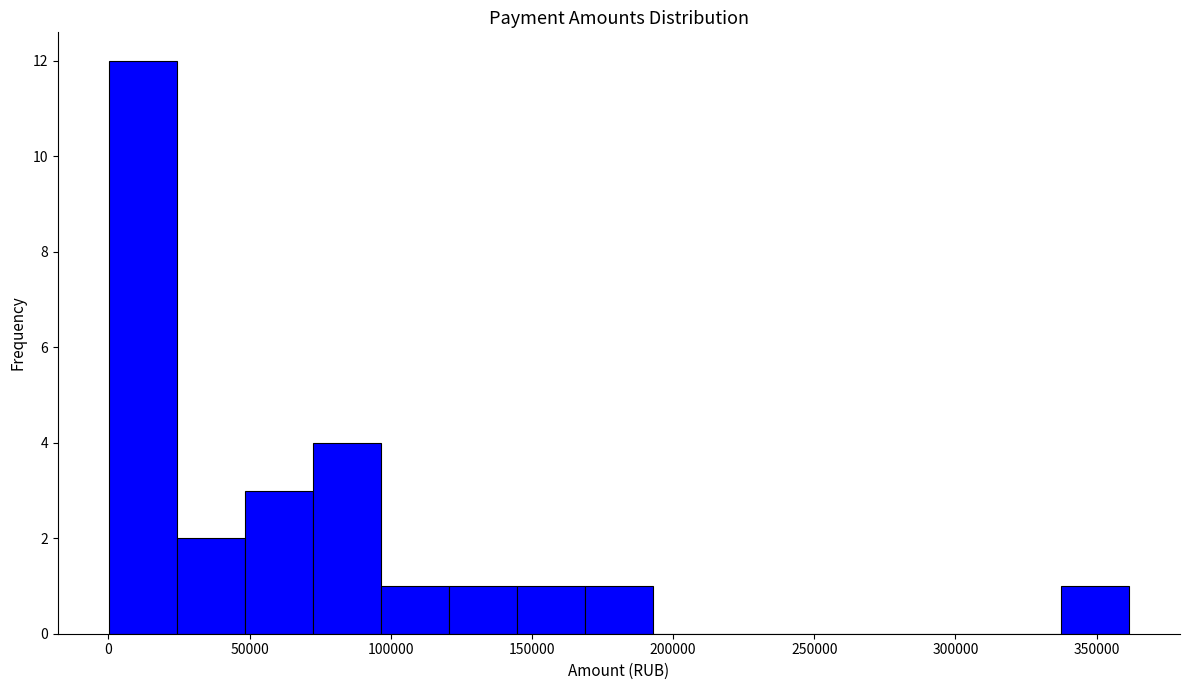

Reading left to right, transcribe this chart: for each bar, give the range it covers on the x-axis and its height. Neither the bar edges nor the heights are printed on the chart, so give them approximately, as read against the axes.

0 to 25000: 12
25000 to 50000: 2
50000 to 70000: 3
70000 to 95000: 4
95000 to 120000: 1
120000 to 145000: 1
145000 to 170000: 1
170000 to 195000: 1
195000 to 215000: 0
215000 to 240000: 0
240000 to 265000: 0
265000 to 290000: 0
290000 to 315000: 0
315000 to 335000: 0
335000 to 360000: 1